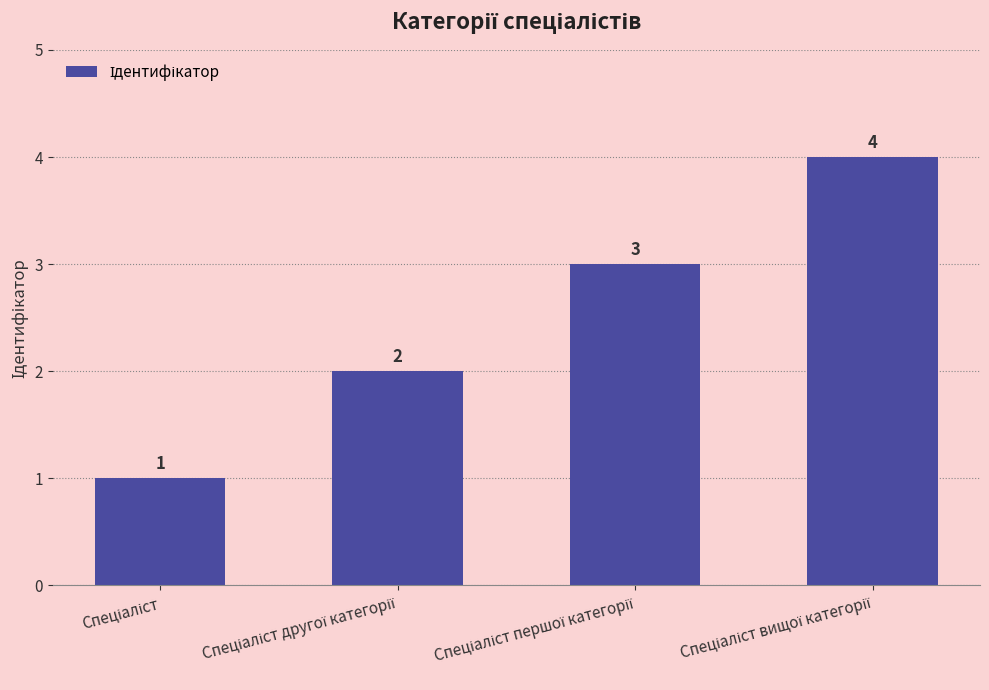

What is the difference between the maximum and minimum values?

3